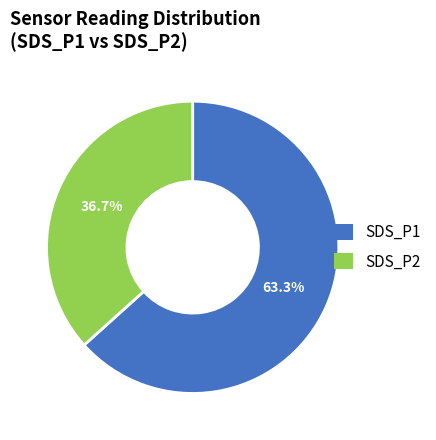

Which slice is the smallest?

SDS_P2